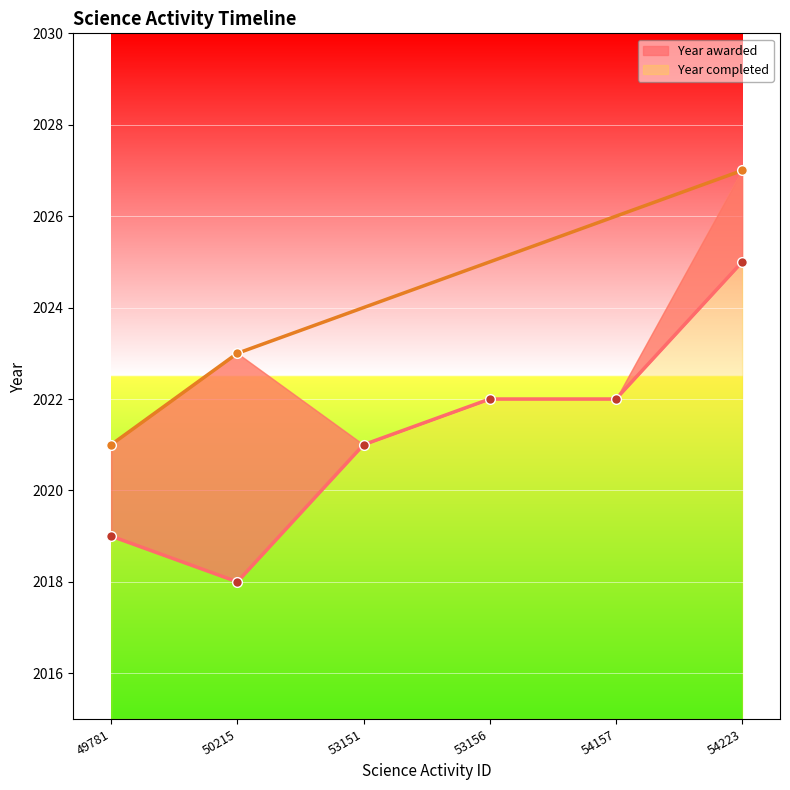

What is the difference between the maximum and minimum values?

7